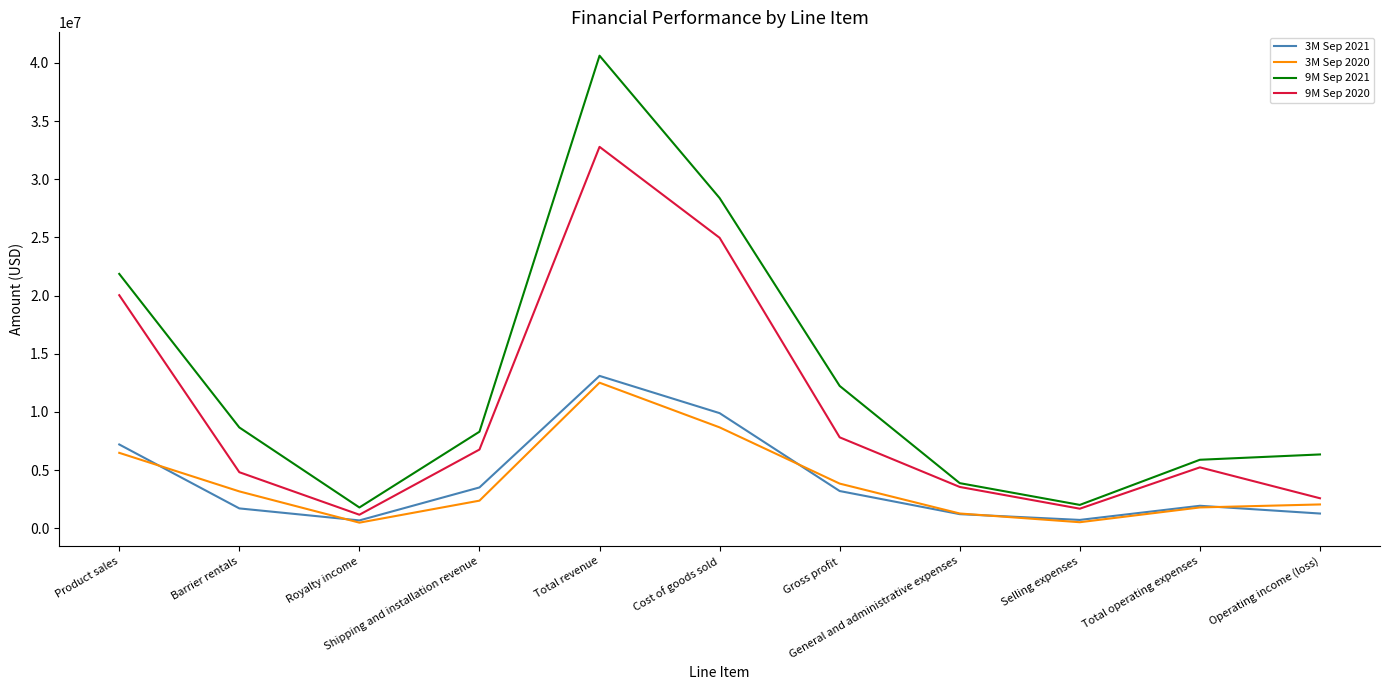

True or false: 3M Sep 2020 and 9M Sep 2021 cross at least once.

False